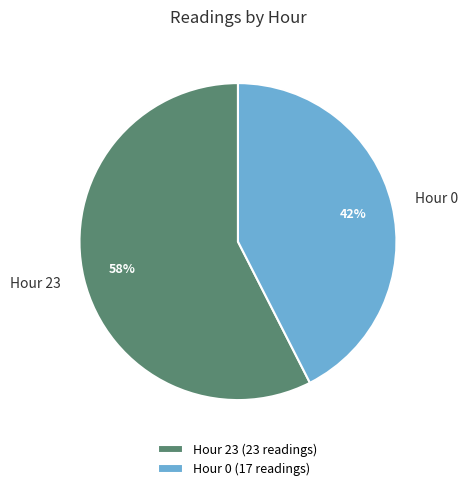

Do Hour 0 and Hour 23 together represent more than half of the pie?

Yes